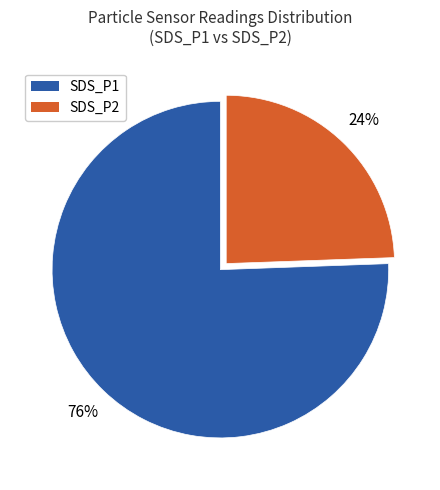

What percentage is the SDS_P1 slice, to the nearest percent?

76%